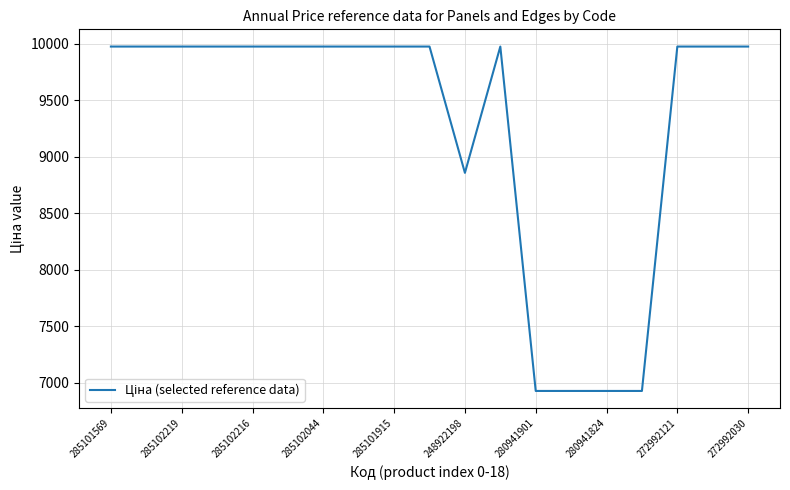

What is the greatest value displayed?

9975.0